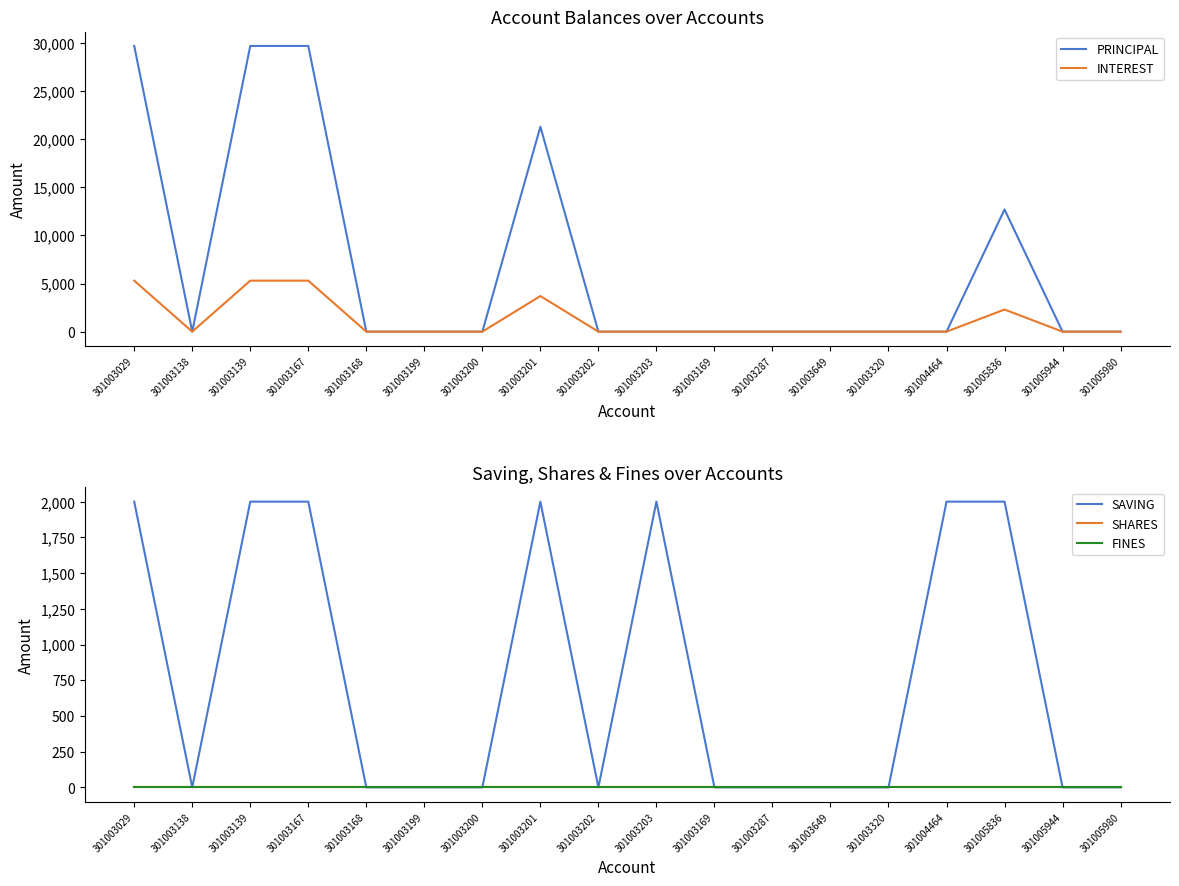

True or false: PRINCIPAL has a value of -12160 at 301003168.

False